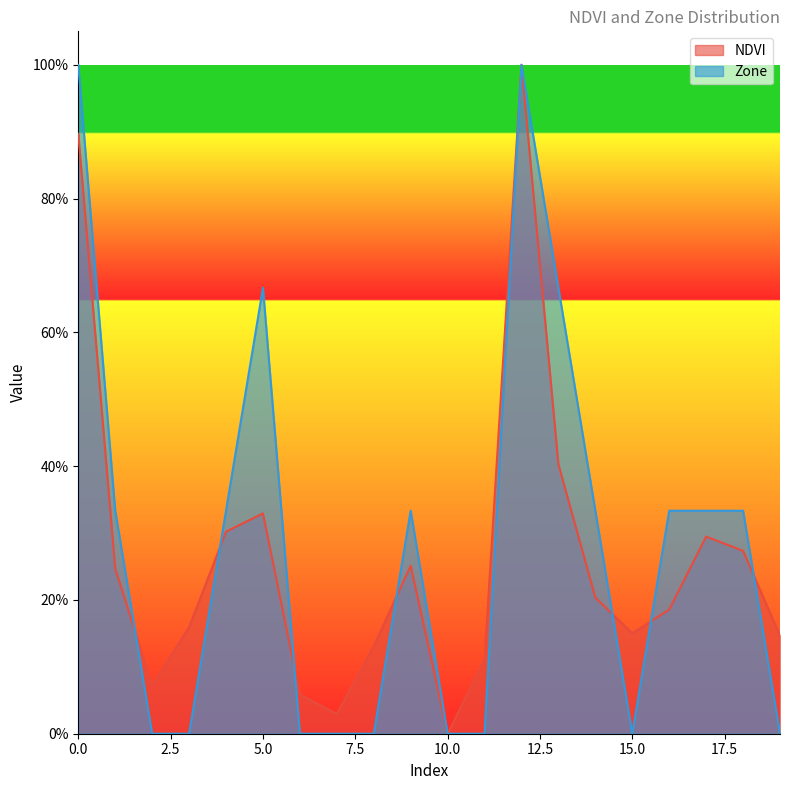

At which category does NDVI reach its first local valley?

2